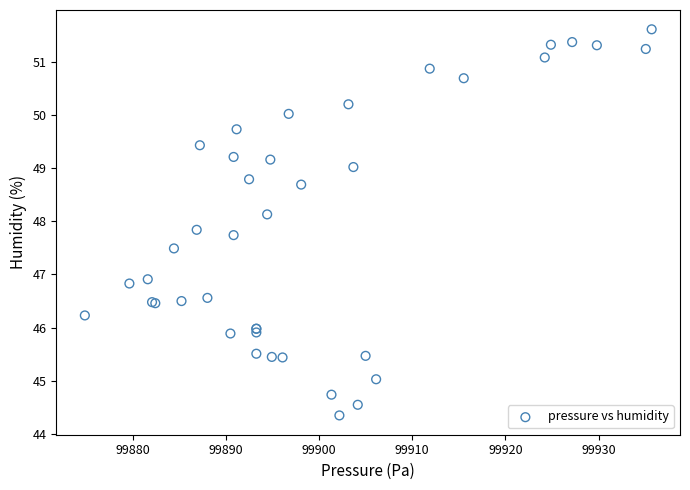

What Y value in the scatter plot is closest to 47?

46.9